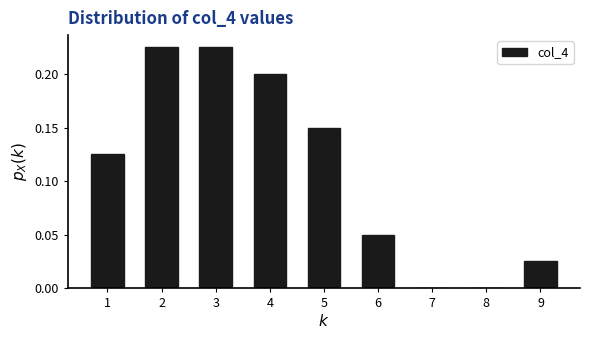

Between 8 and 4, which is larger?

4